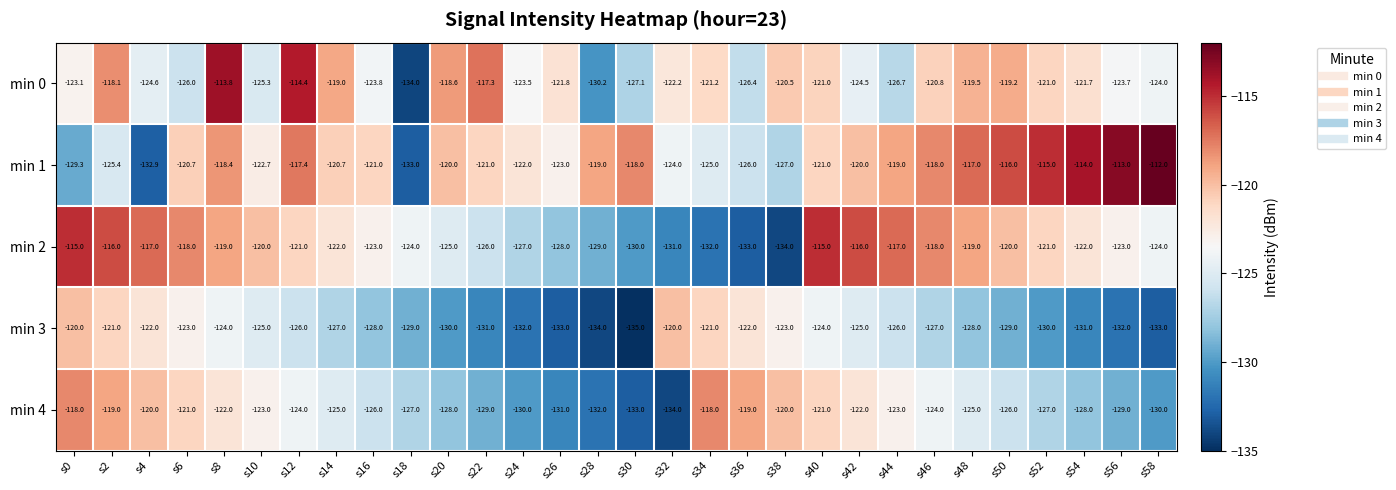

At which category is the sum across all series the highest?

s8